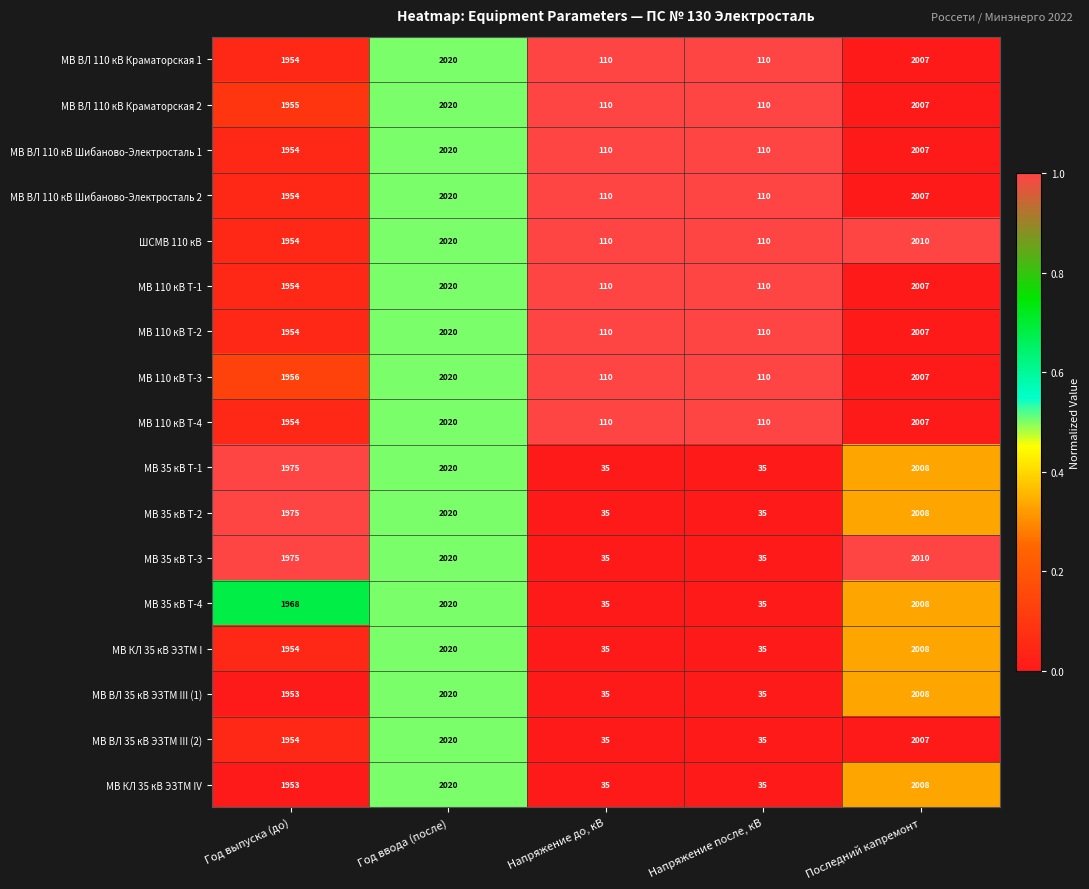

How many data points does each series have?

5